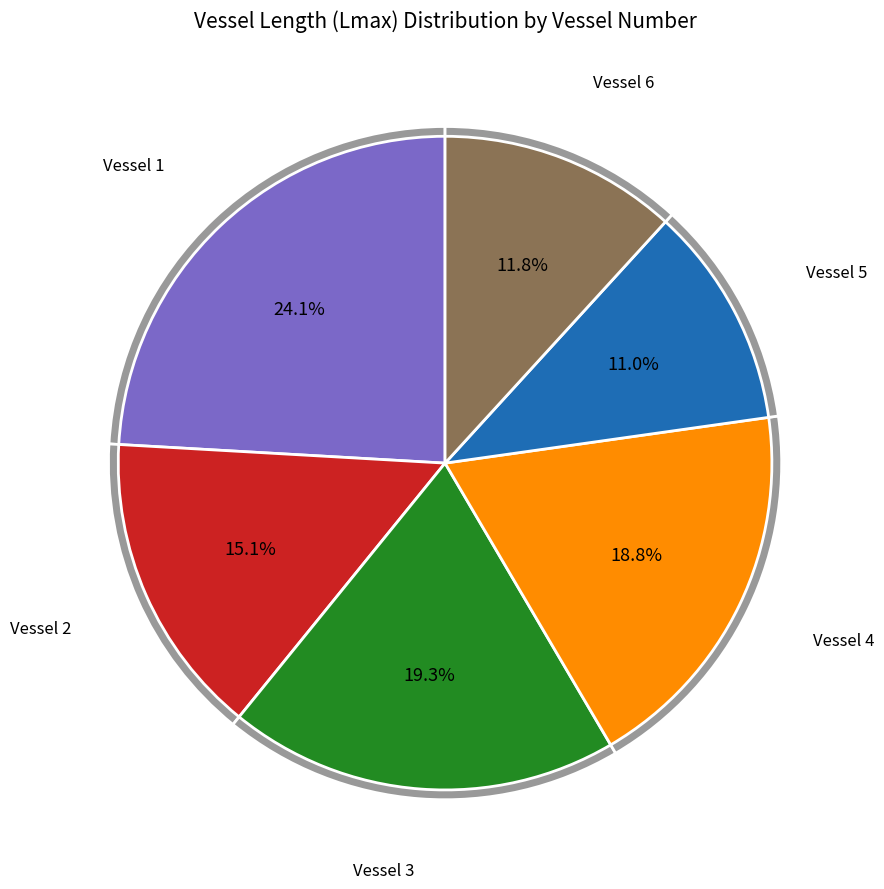

To the nearest percent, what is the difference between the largest and smallest slice percentages?

13%